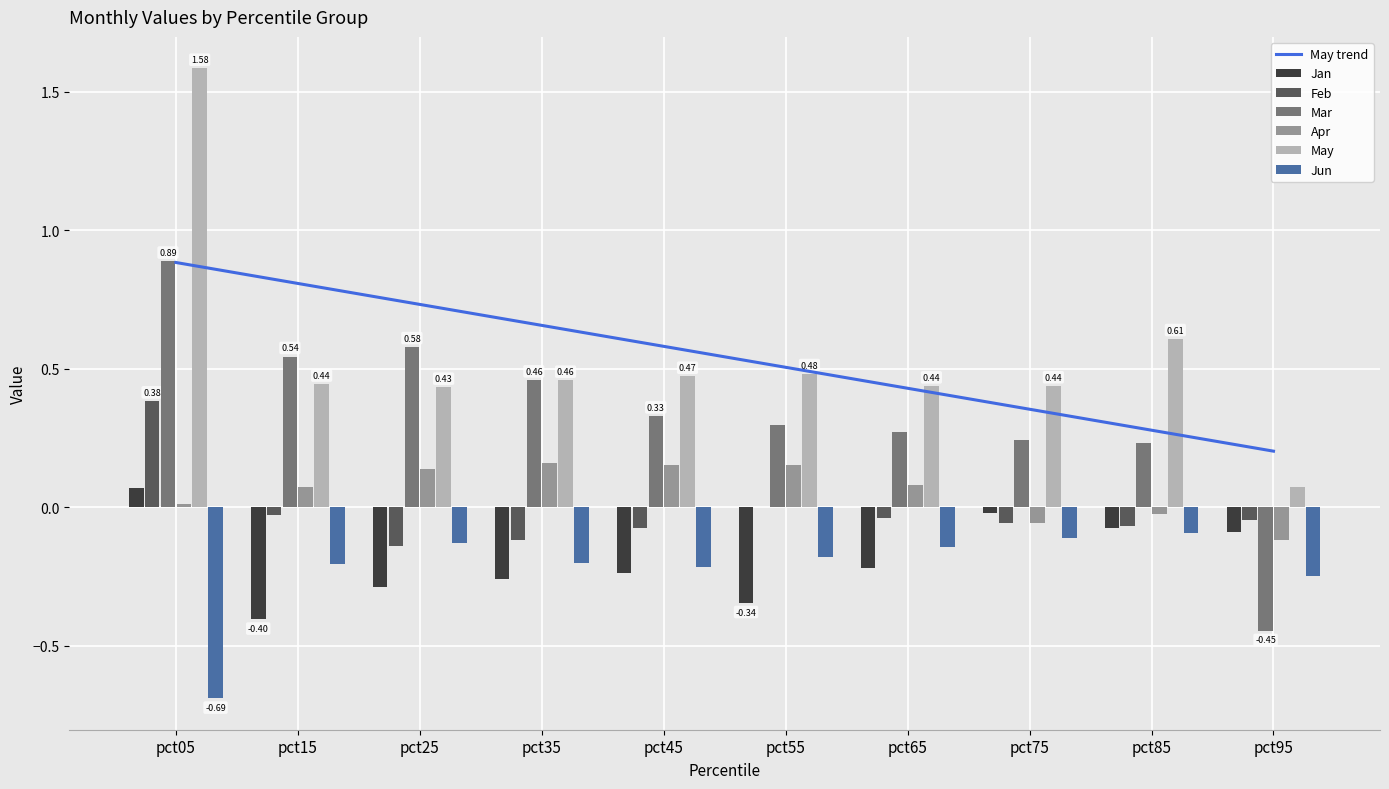

At pct35, list the series in order from smallest to largest.

Jan, Jun, Feb, Apr, May, Mar